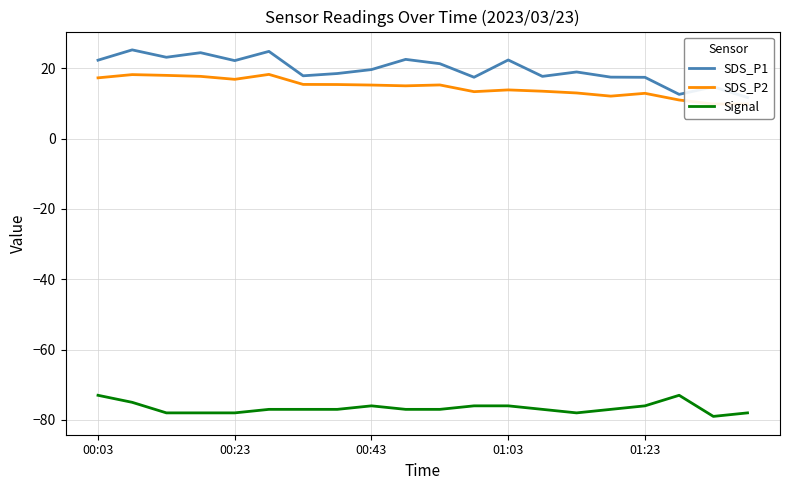

What is the minimum value for Signal?

-79